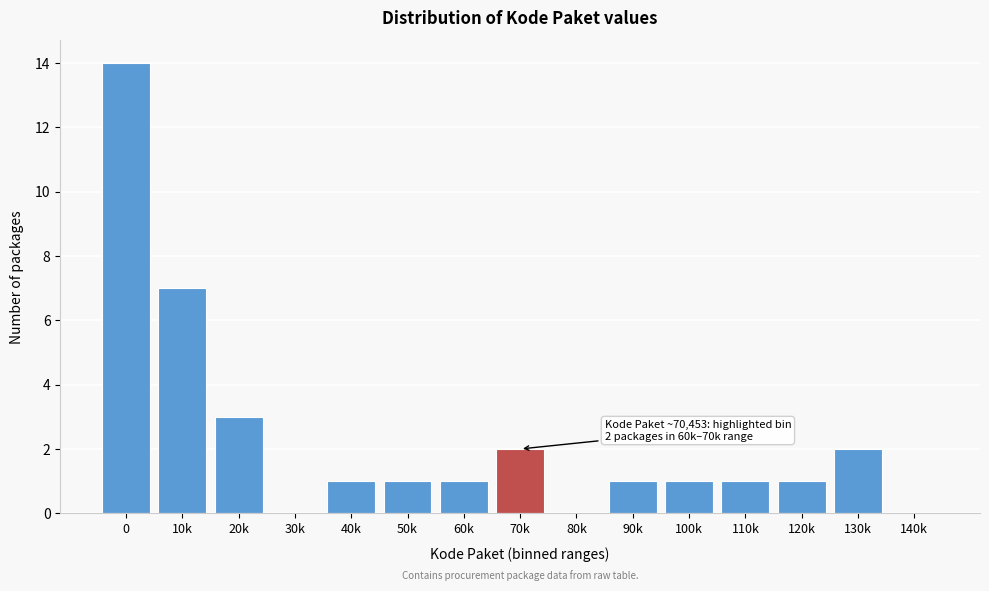

Reading left to right, transcribe all the data shown in this chart.

0=14	10k=7	20k=3	30k=0	40k=1	50k=1	60k=1	70k=2	80k=0	90k=1	100k=1	110k=1	120k=1	130k=2	140k=0